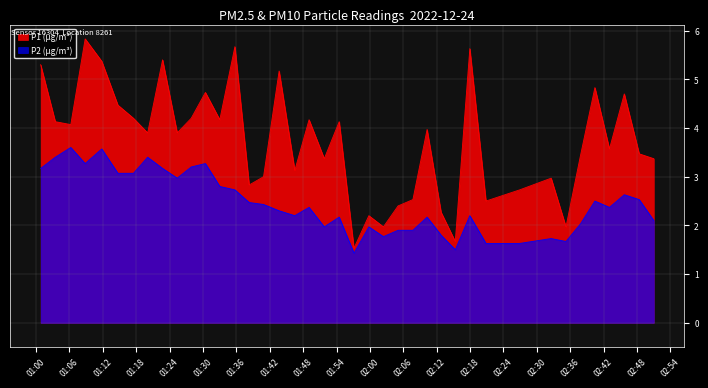

What is the difference between the maximum and minimum values in the P1 (µg/m³) series?

4.3